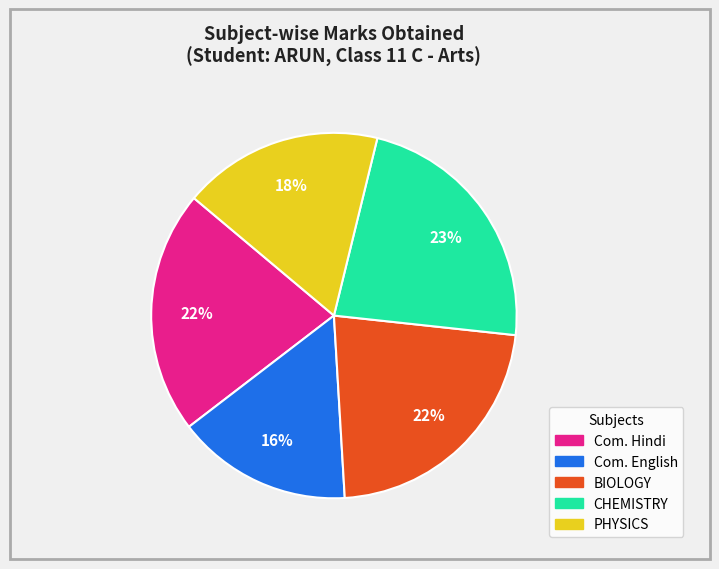

What percentage is the BIOLOGY slice, to the nearest percent?

22%